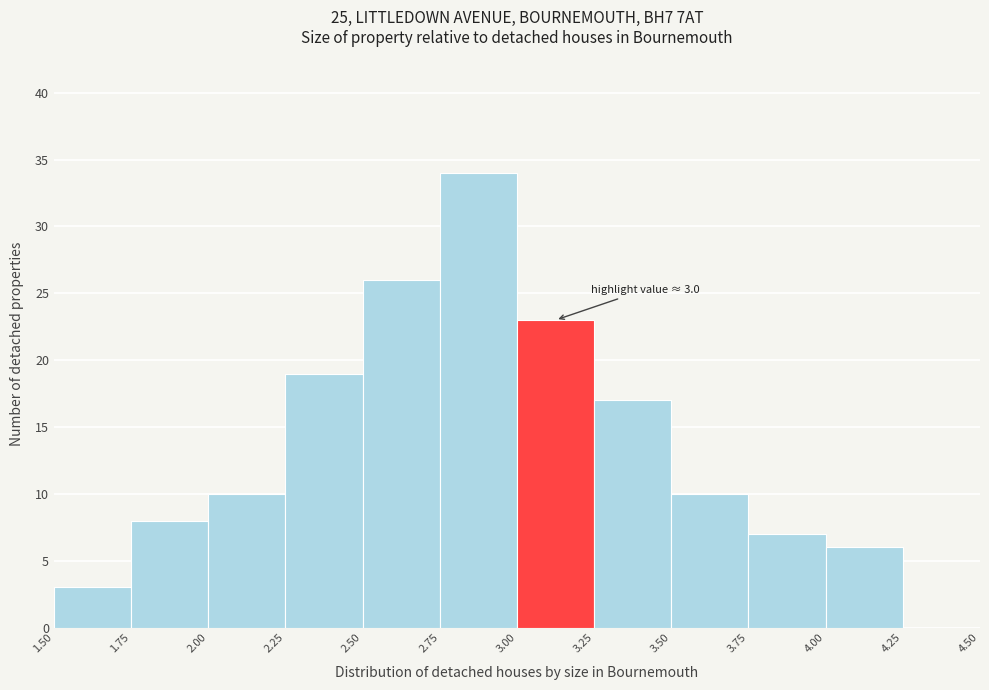

Which range on the x-axis has the tallest bar?

2.75 to 3.00